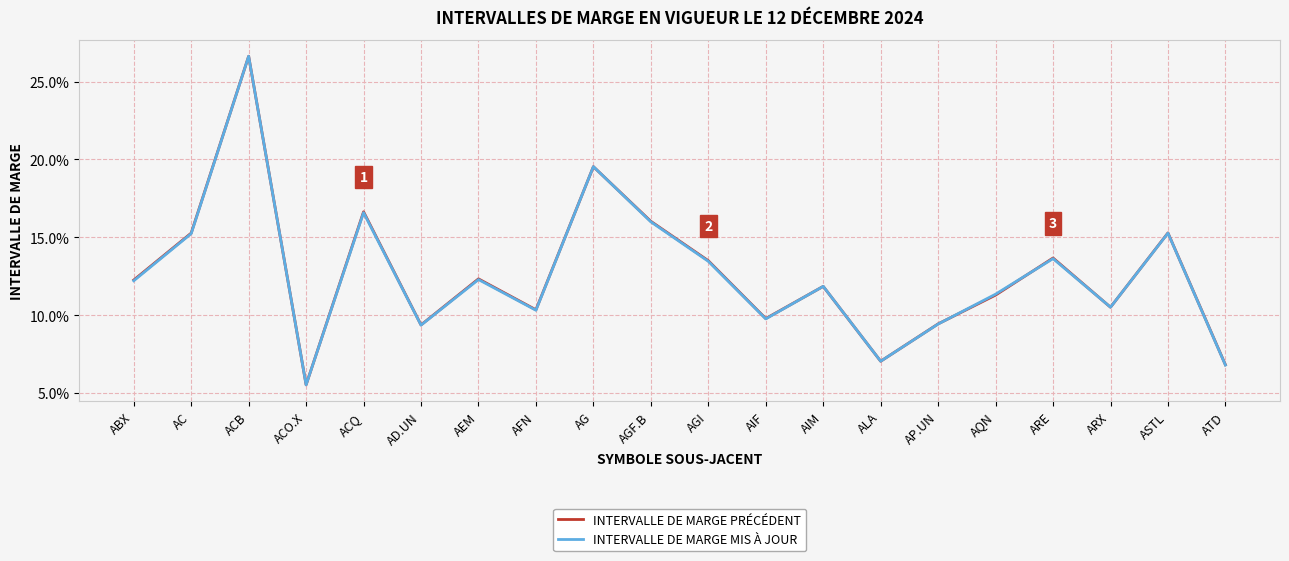

What are all the series names shown in the legend?

INTERVALLE DE MARGE PRÉCÉDENT, INTERVALLE DE MARGE MIS À JOUR